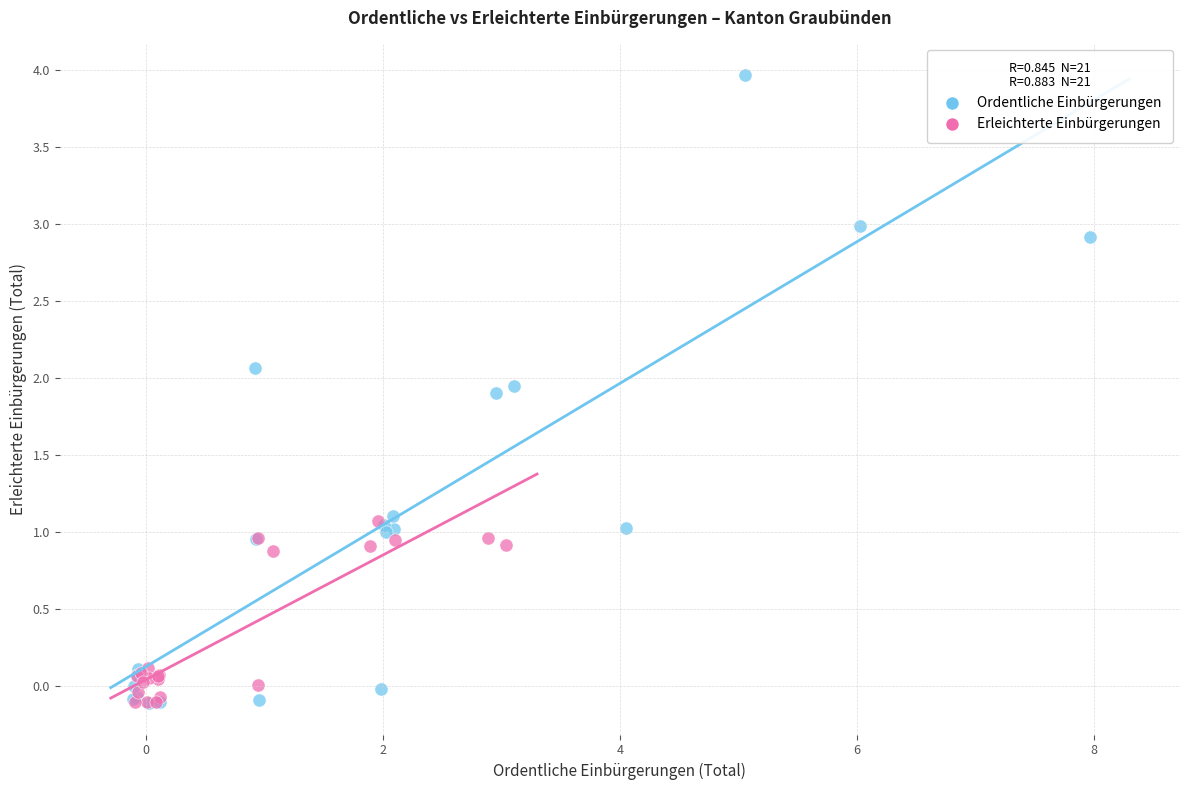

What are all the series names shown in the legend?

Ordentliche Einbürgerungen, Erleichterte Einbürgerungen